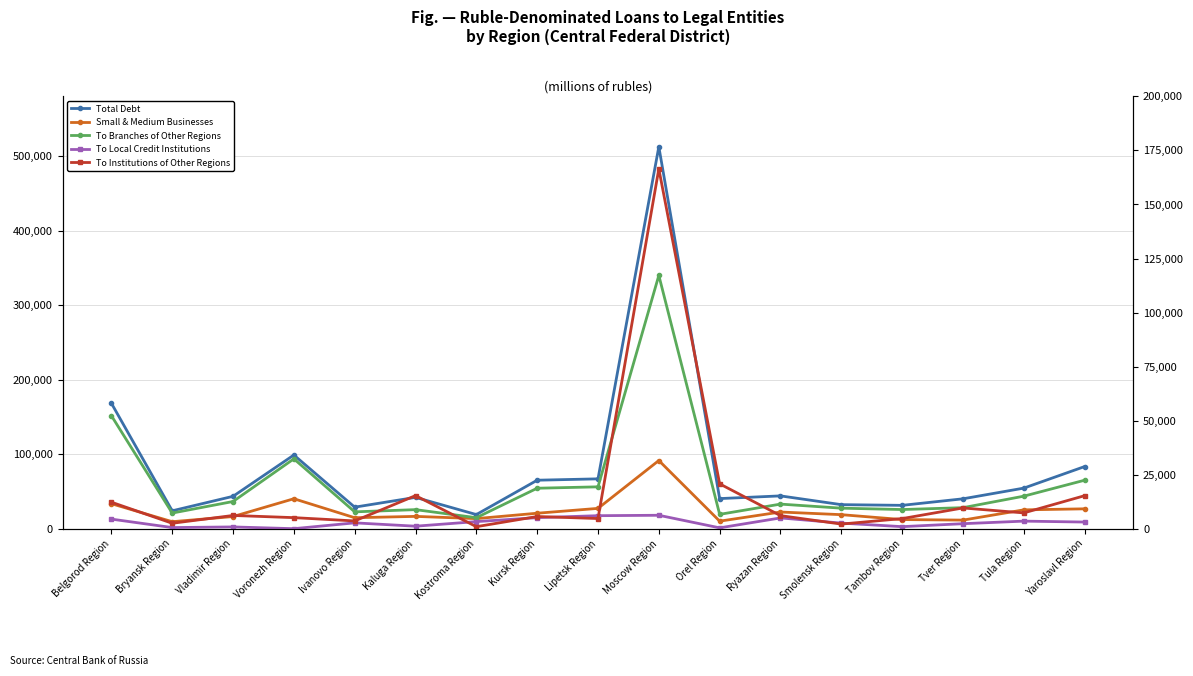

What is the approximate value of To Local Credit Institutions at Tambov Region, to the nearest 10?

940